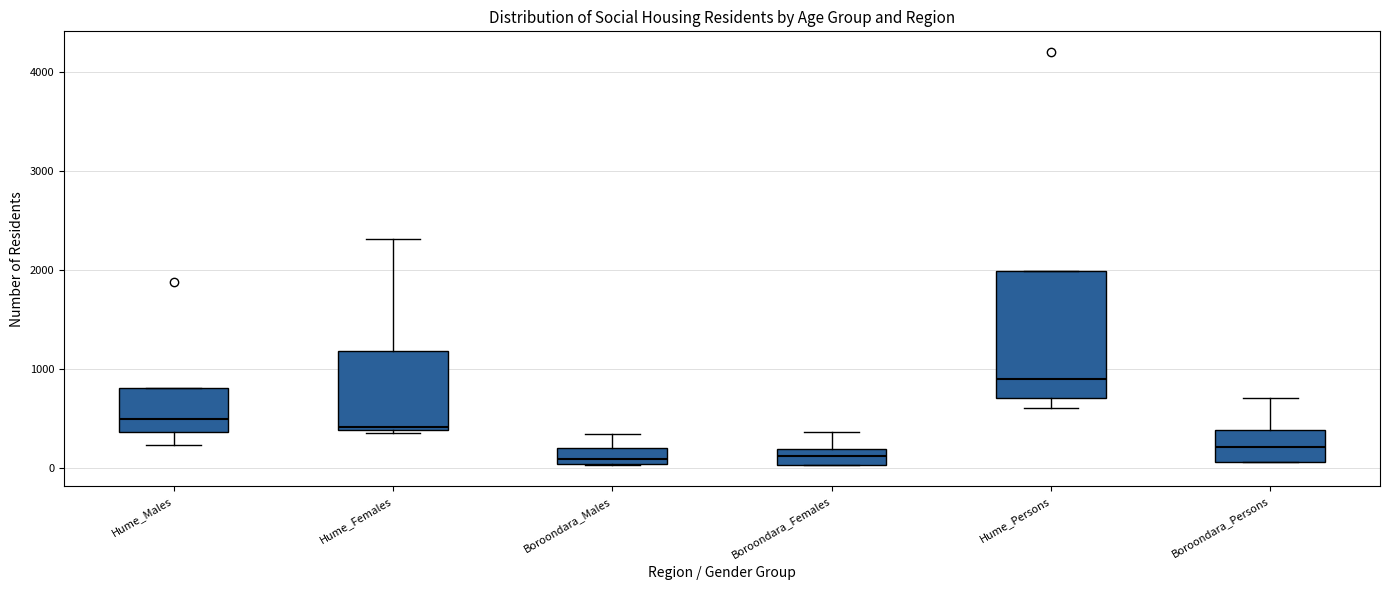

Comparing the boxes themselves (not the whiskers), which one is the tallest?

Hume_Persons